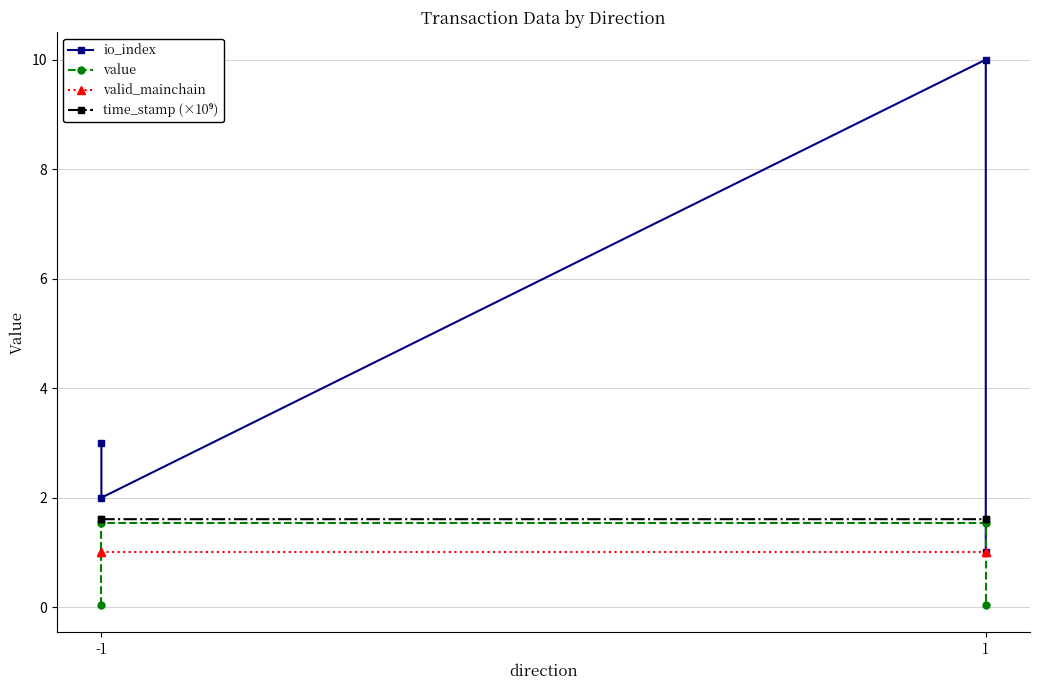

How many values in the value series are below 1?

2